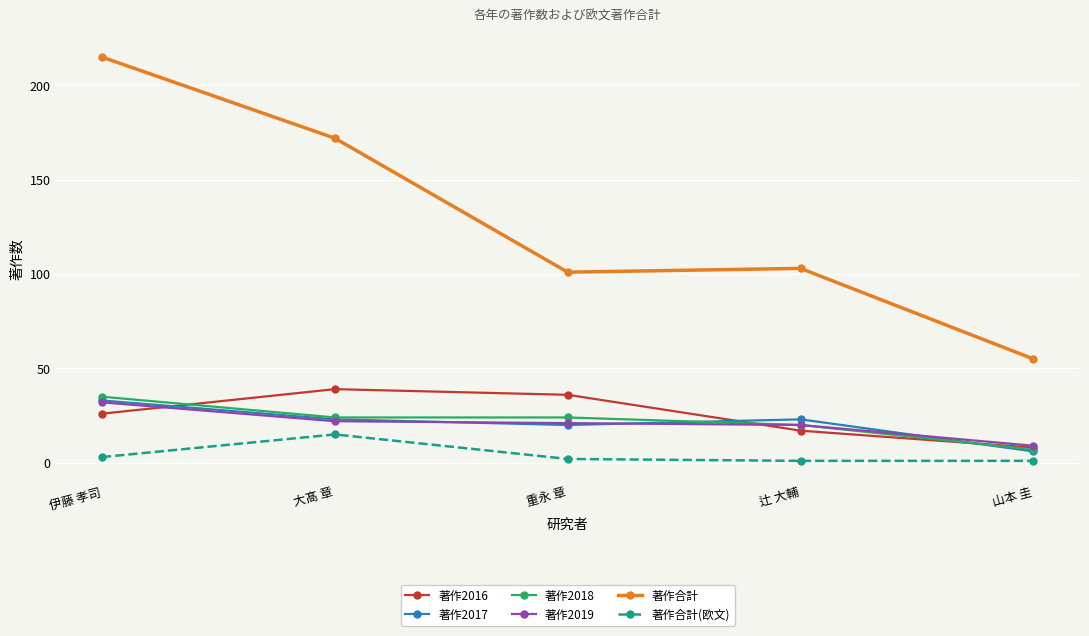

At how many categories does at least one series exceed 148?

2